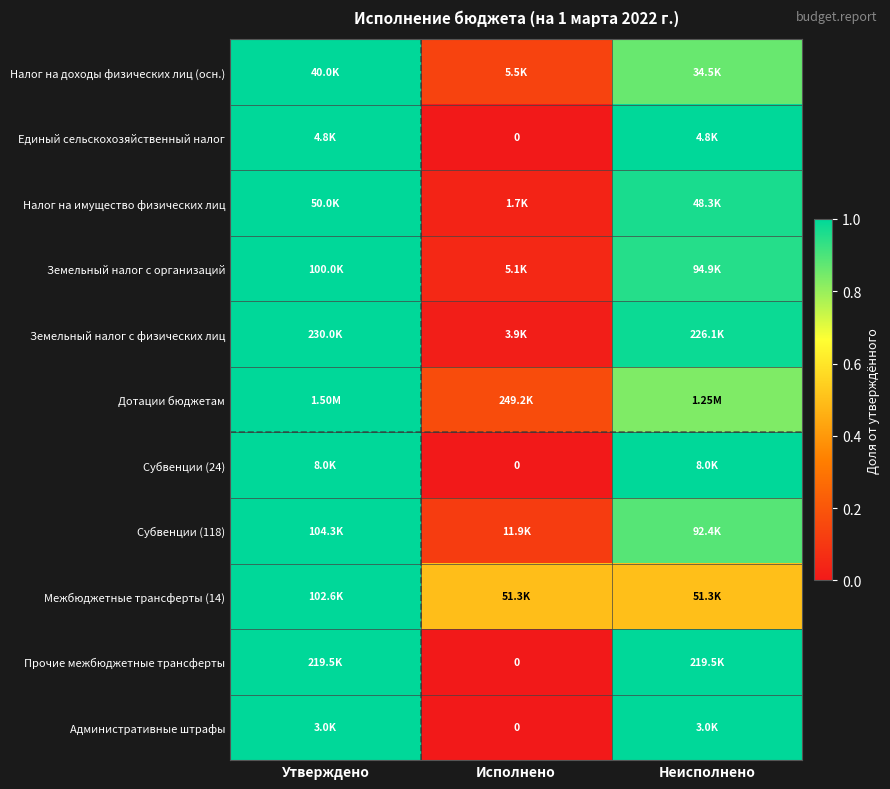

Where is Межбюджетные трансферты (14) nearest to the value 0?

Исполнено